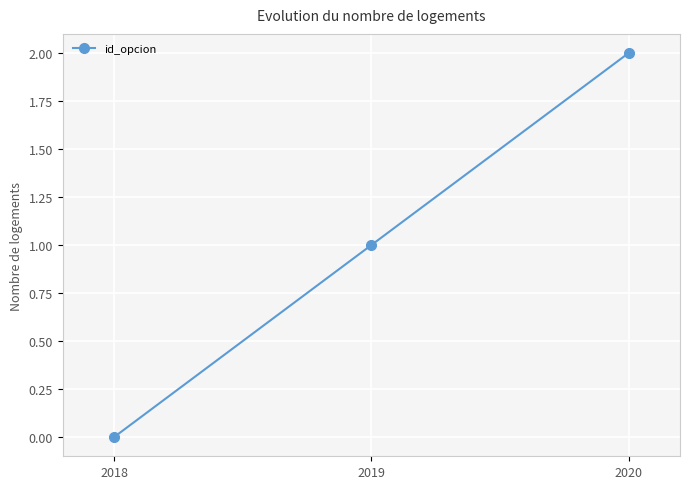

Does the chart have visible grid lines?

Yes